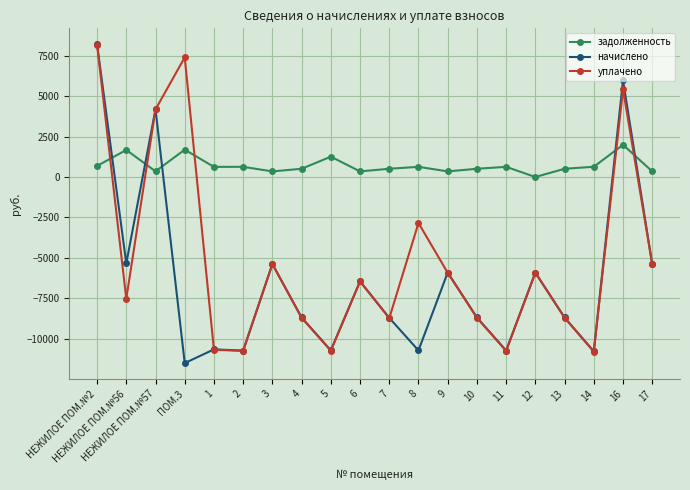

At which label does начислено first exceed -8680?

НЕЖИЛОЕ ПОМ.№2